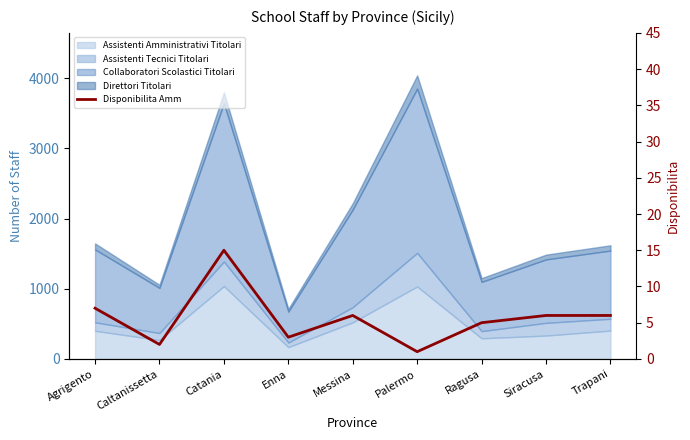

Reading left to right, transcribe all the data shown in this chart.

7	2	15	3	6	1	5	6	6